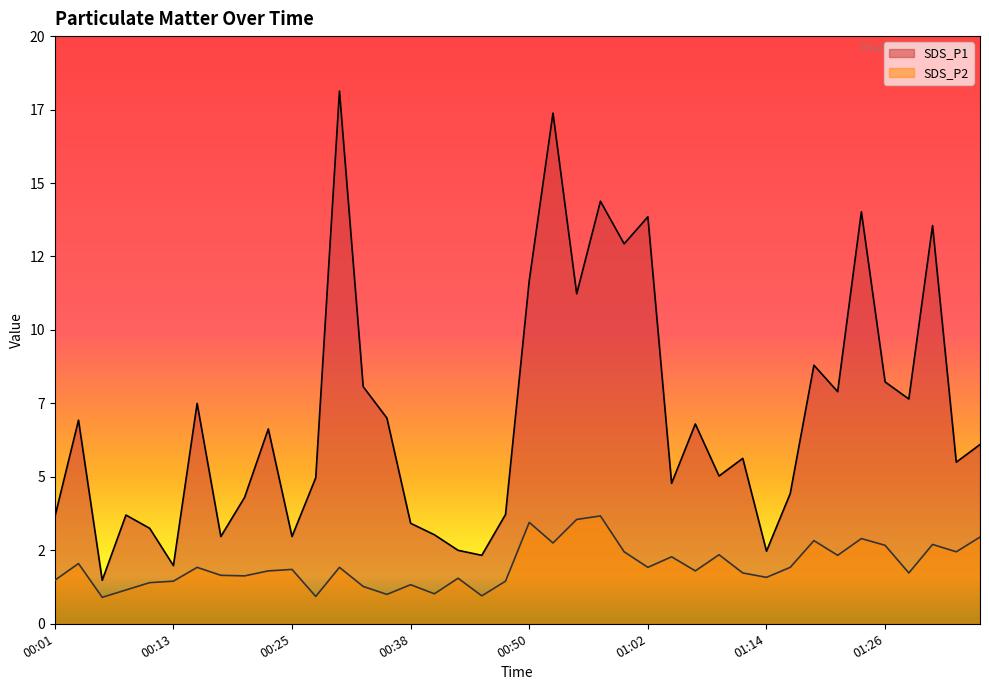

Rank the series by their average value, from highest to lowest.

SDS_P1, SDS_P2